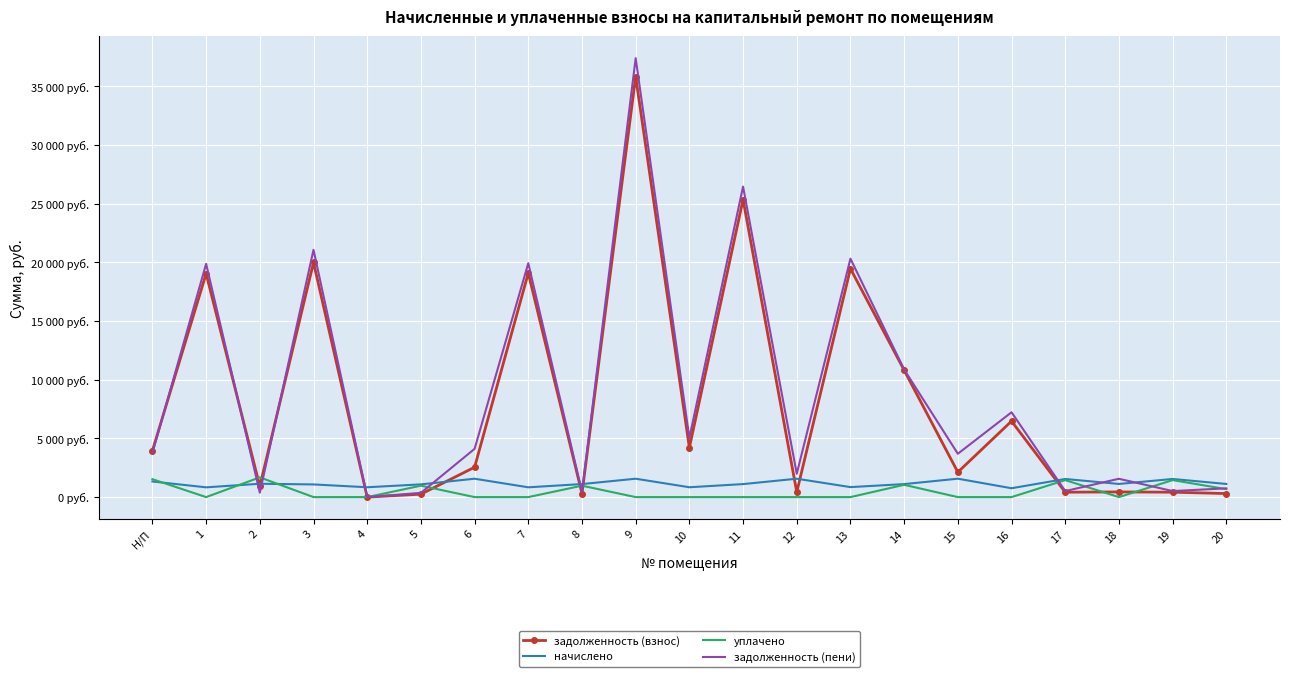

What is the maximum value shown in the chart?

37409.0